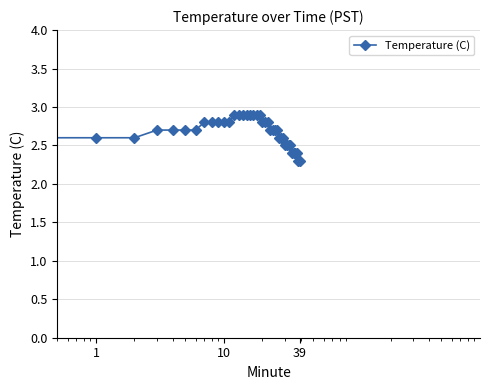

What is the smallest value displayed?

2.3